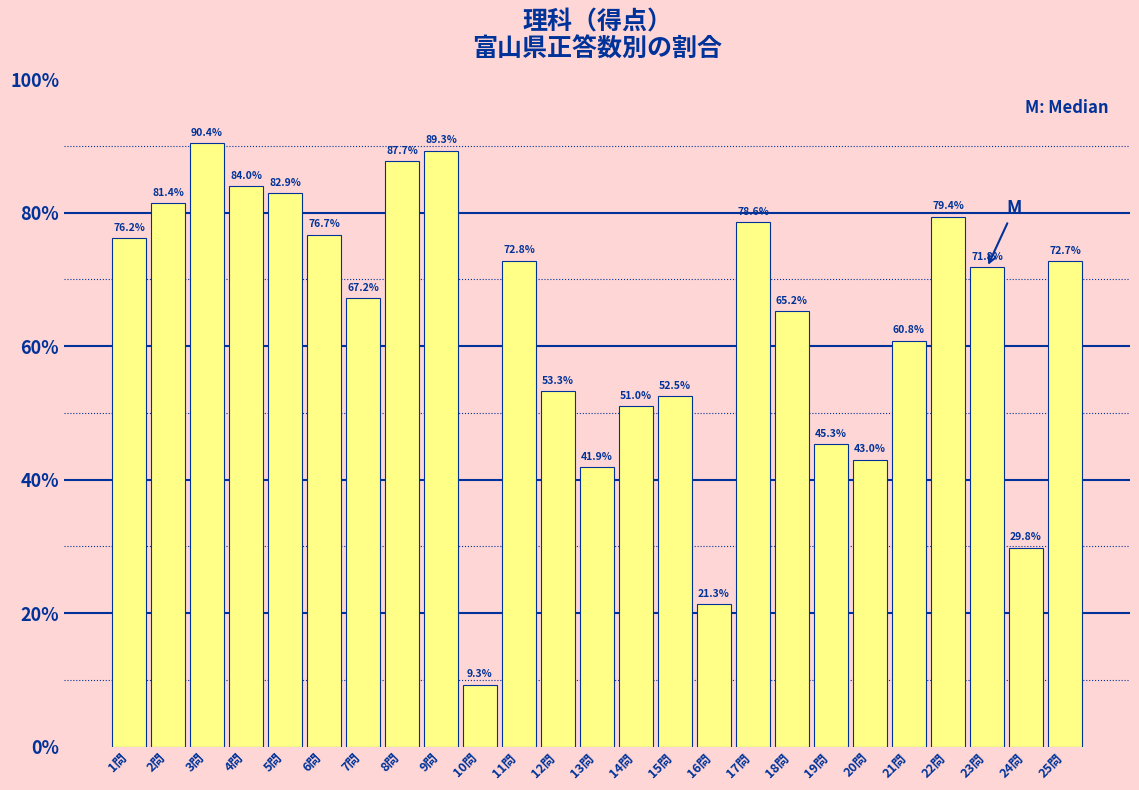

Reading left to right, extract all data points from this chart.

1問=76.2	2問=81.4	3問=90.4	4問=84.0	5問=82.9	6問=76.7	7問=67.2	8問=87.7	9問=89.3	10問=9.3	11問=72.8	12問=53.3	13問=41.9	14問=51.0	15問=52.5	16問=21.3	17問=78.6	18問=65.2	19問=45.3	20問=43.0	21問=60.8	22問=79.4	23問=71.8	24問=29.8	25問=72.7